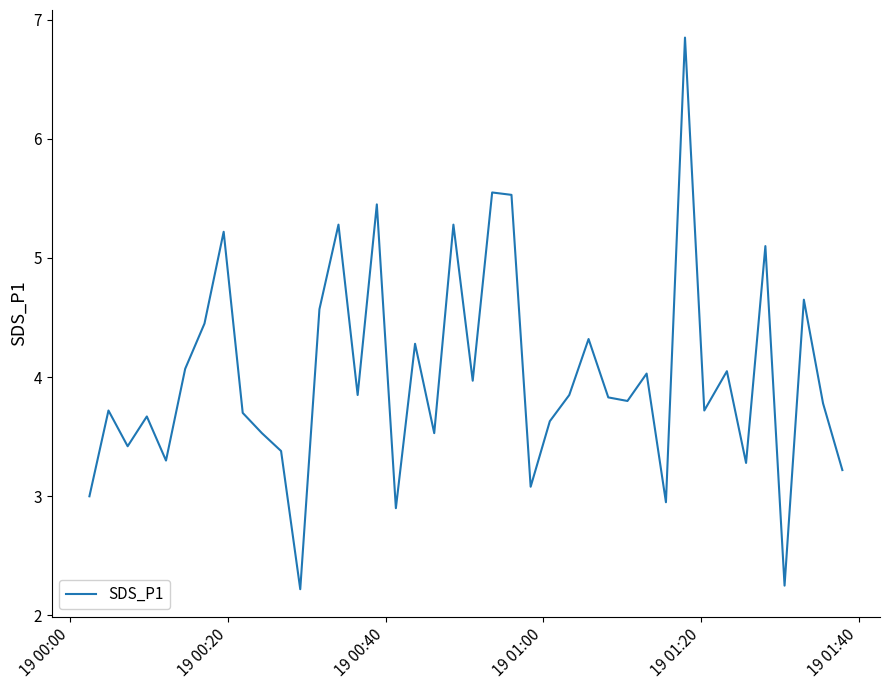

What is the difference between the maximum and minimum values?

4.6